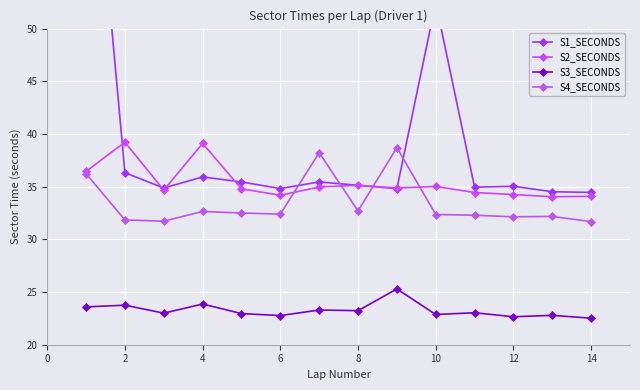

How many data points does each series have?

14